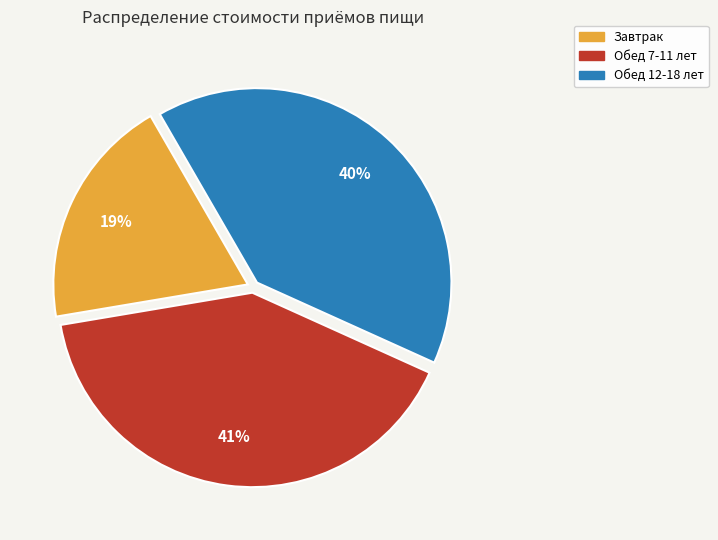

True or false: Завтрак accounts for 19% of the total.

True